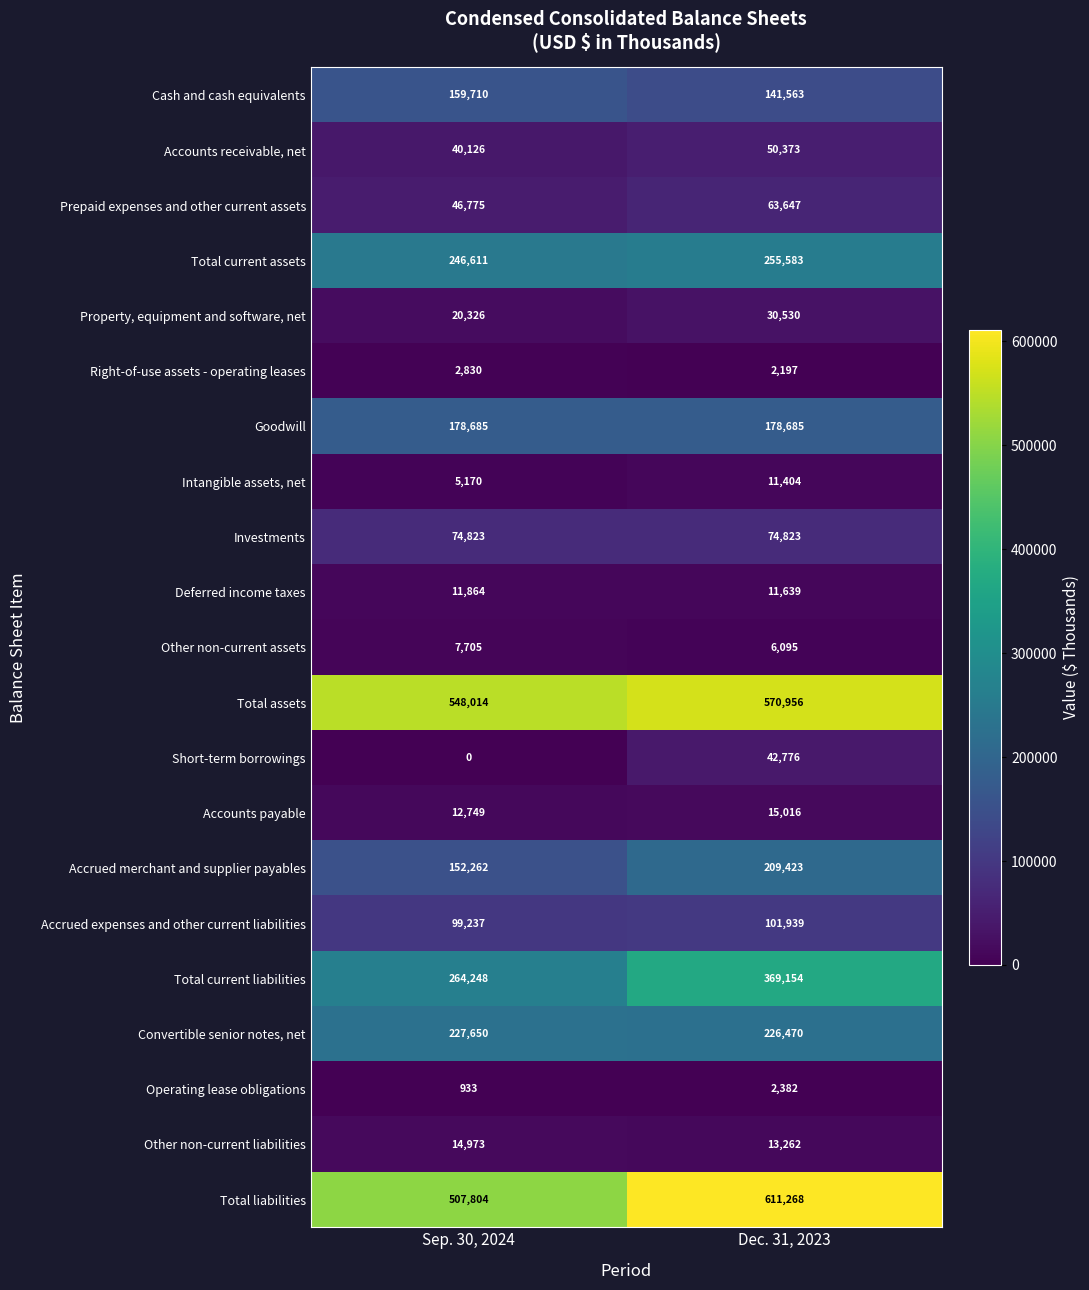

The value of Accrued merchant and supplier payables at Dec. 31, 2023 is 209423. True or false?

True